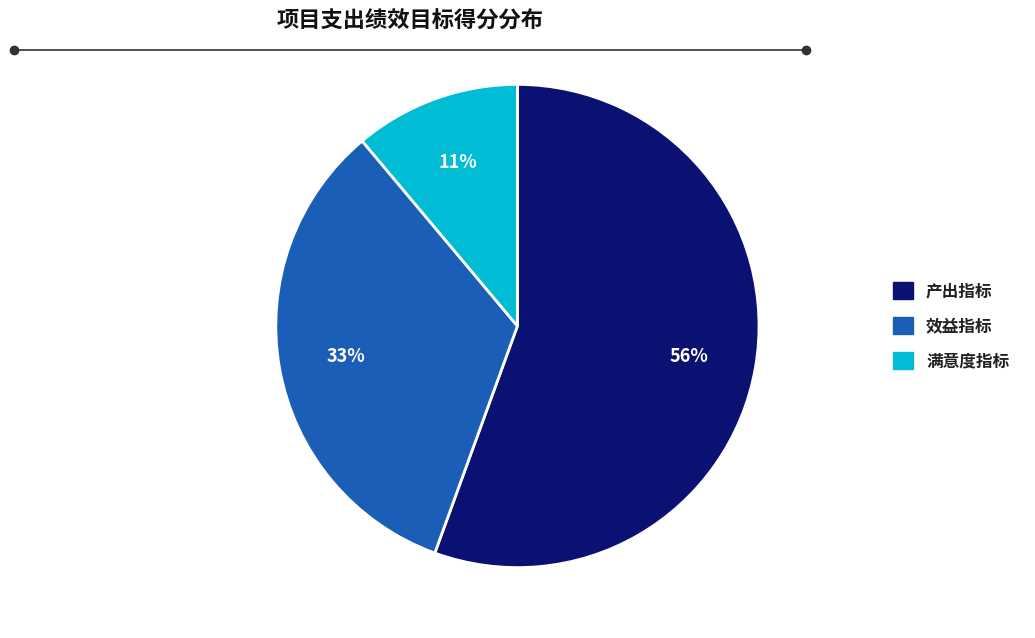

How many slices are in this pie chart?

3